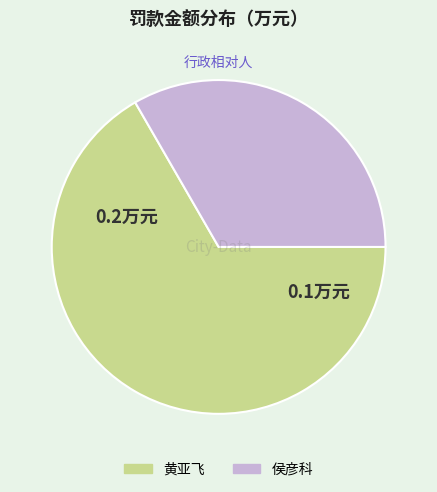

What is the largest slice in the pie chart?

黄亚飞